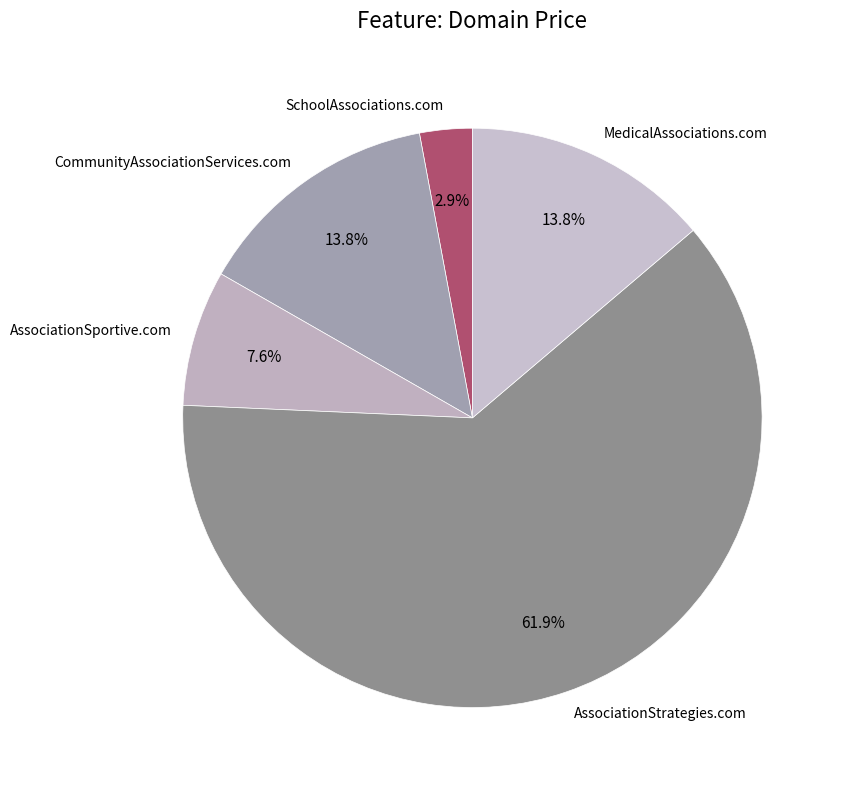

To the nearest percent, what is the difference between the CommunityAssociationServices.com and AssociationSportive.com slice percentages?

6%